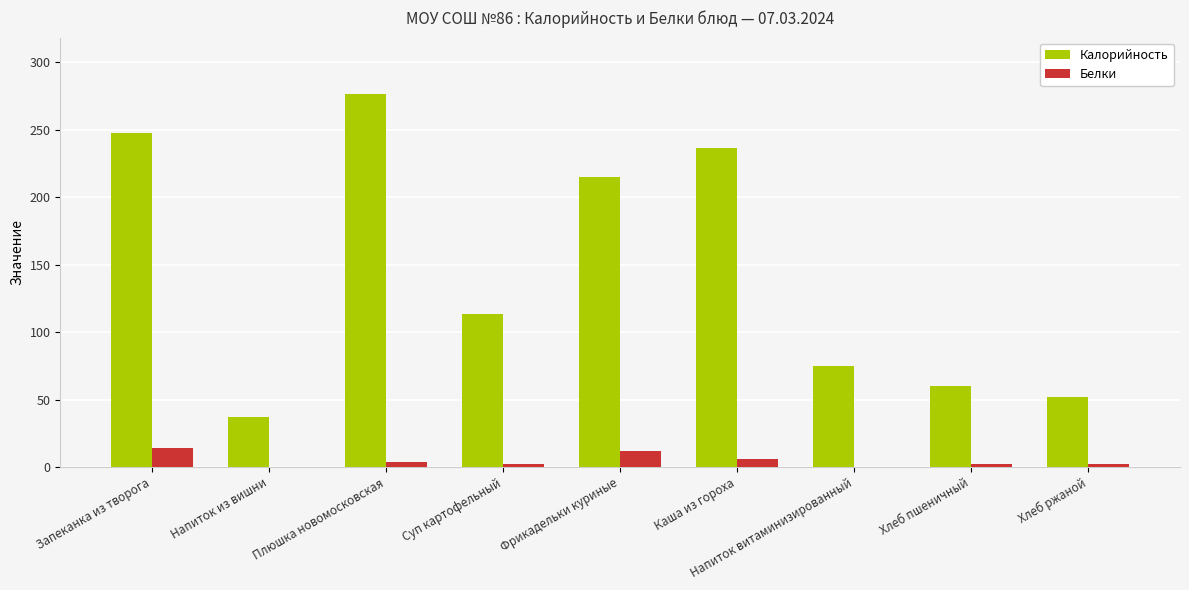

What is the spread (max minus min) of values at Напиток витаминизированный?

75.0